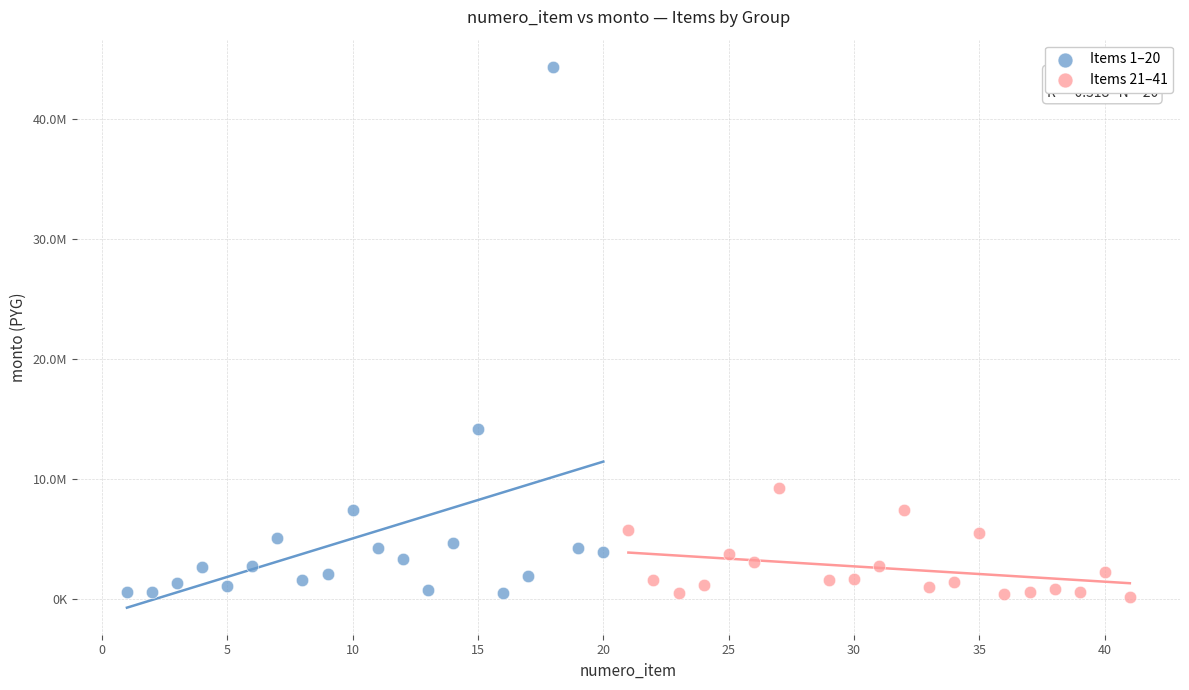

What are all the series names shown in the legend?

Items 1–20, Items 21–41